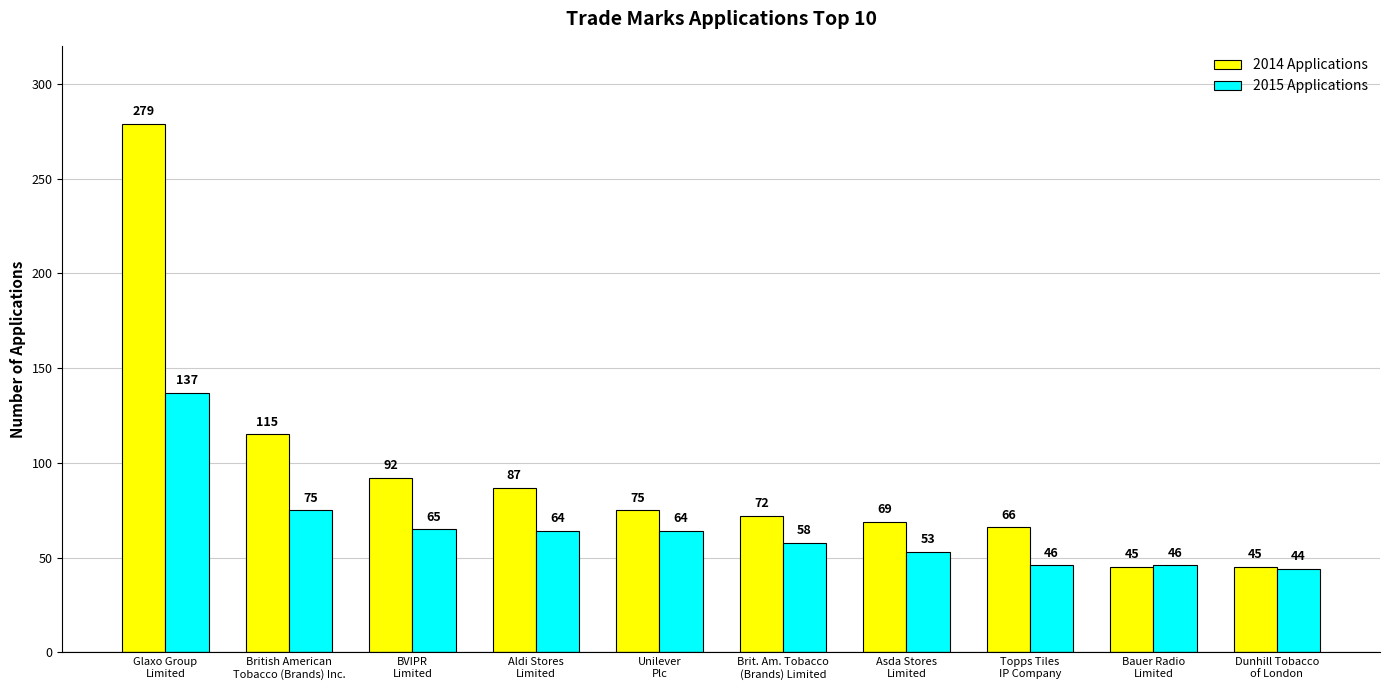

List the series in order of their peak value, lowest first.

2015 Applications, 2014 Applications